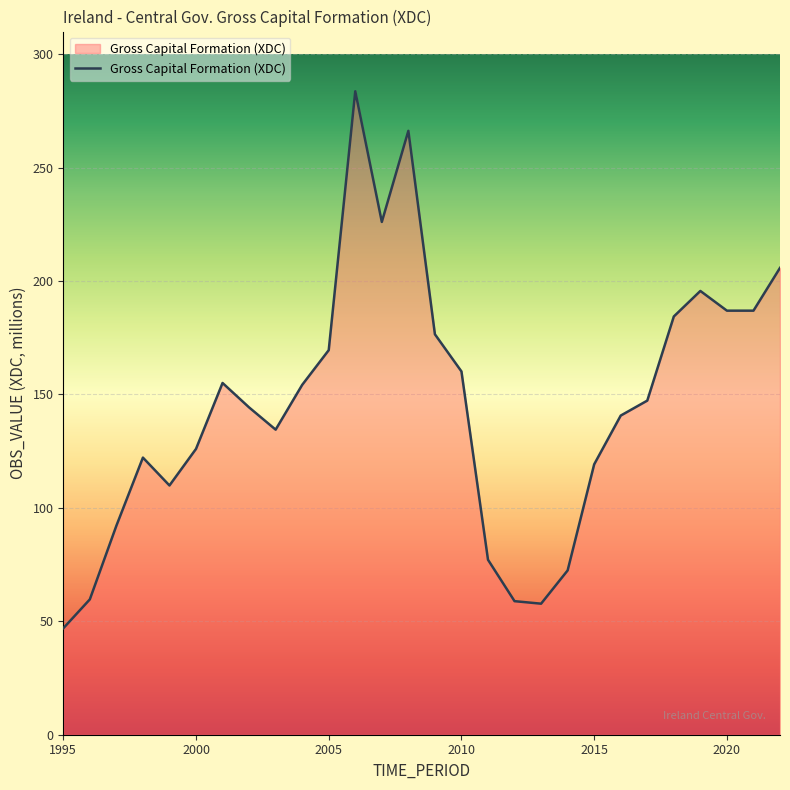

What is the smallest value displayed?

46.9